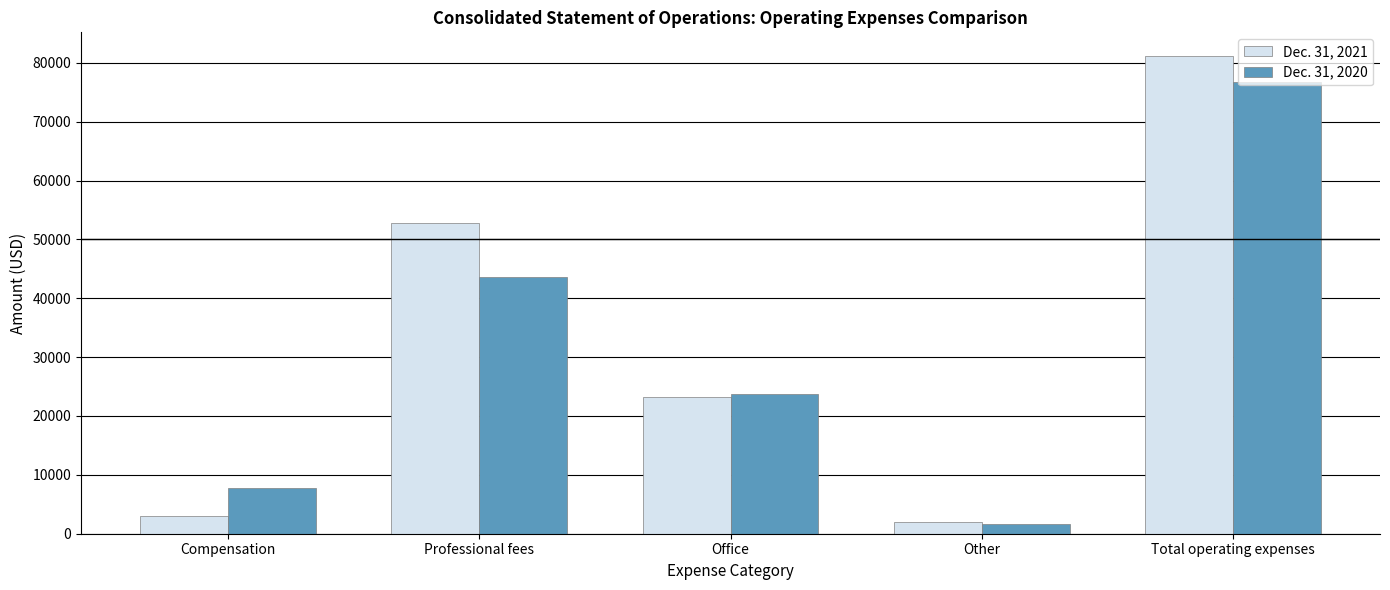

The Dec. 31, 2021 series shows 81117 at Total operating expenses. True or false?

True